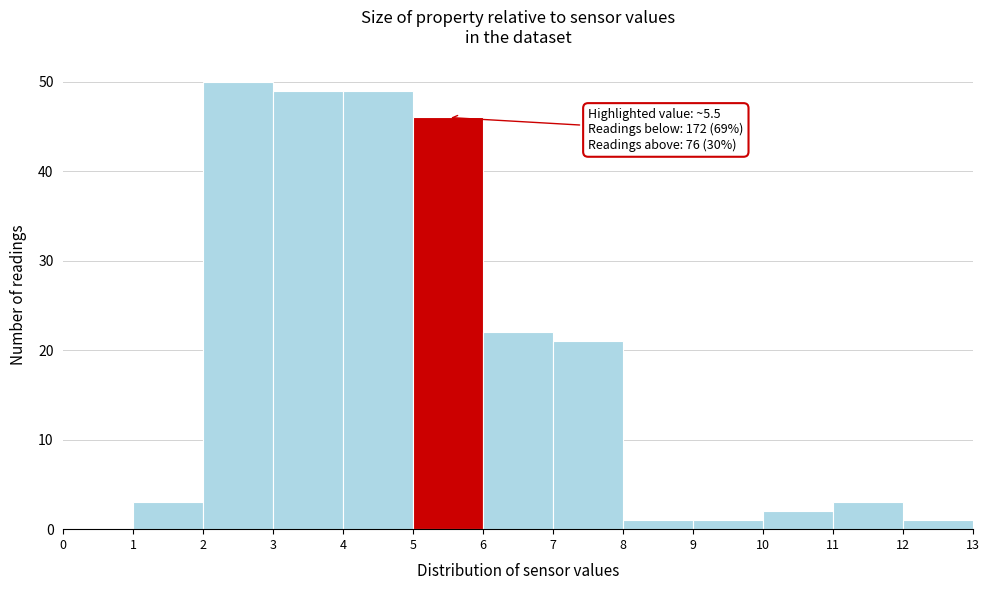

Over which range of the x-axis is the bar tallest?

2 to 3